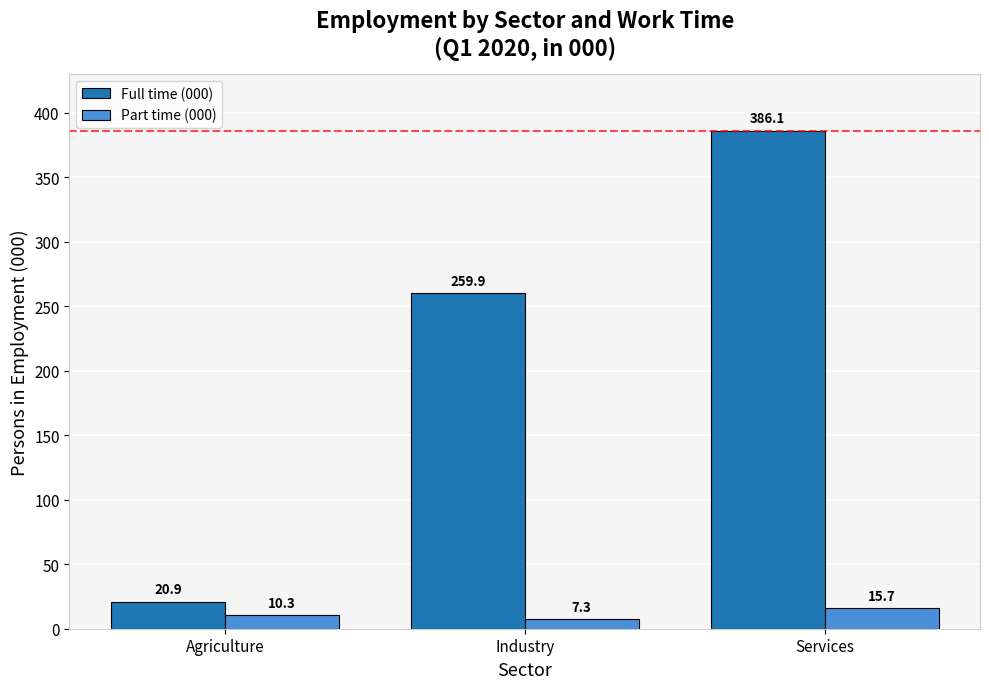

How many categories are shown in the chart?

3